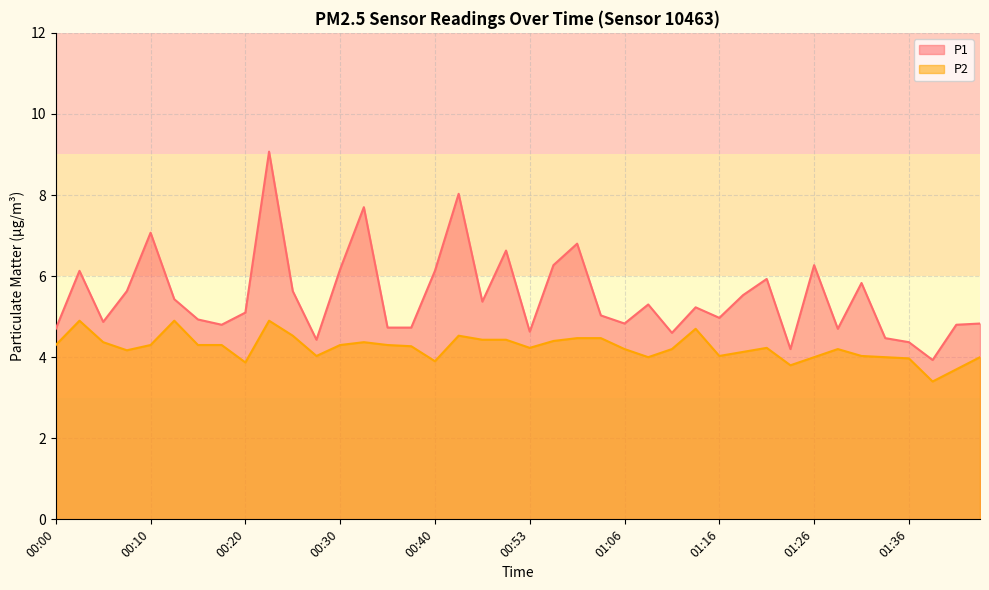

Which series changed the most between 00:03 and 01:21?

P2